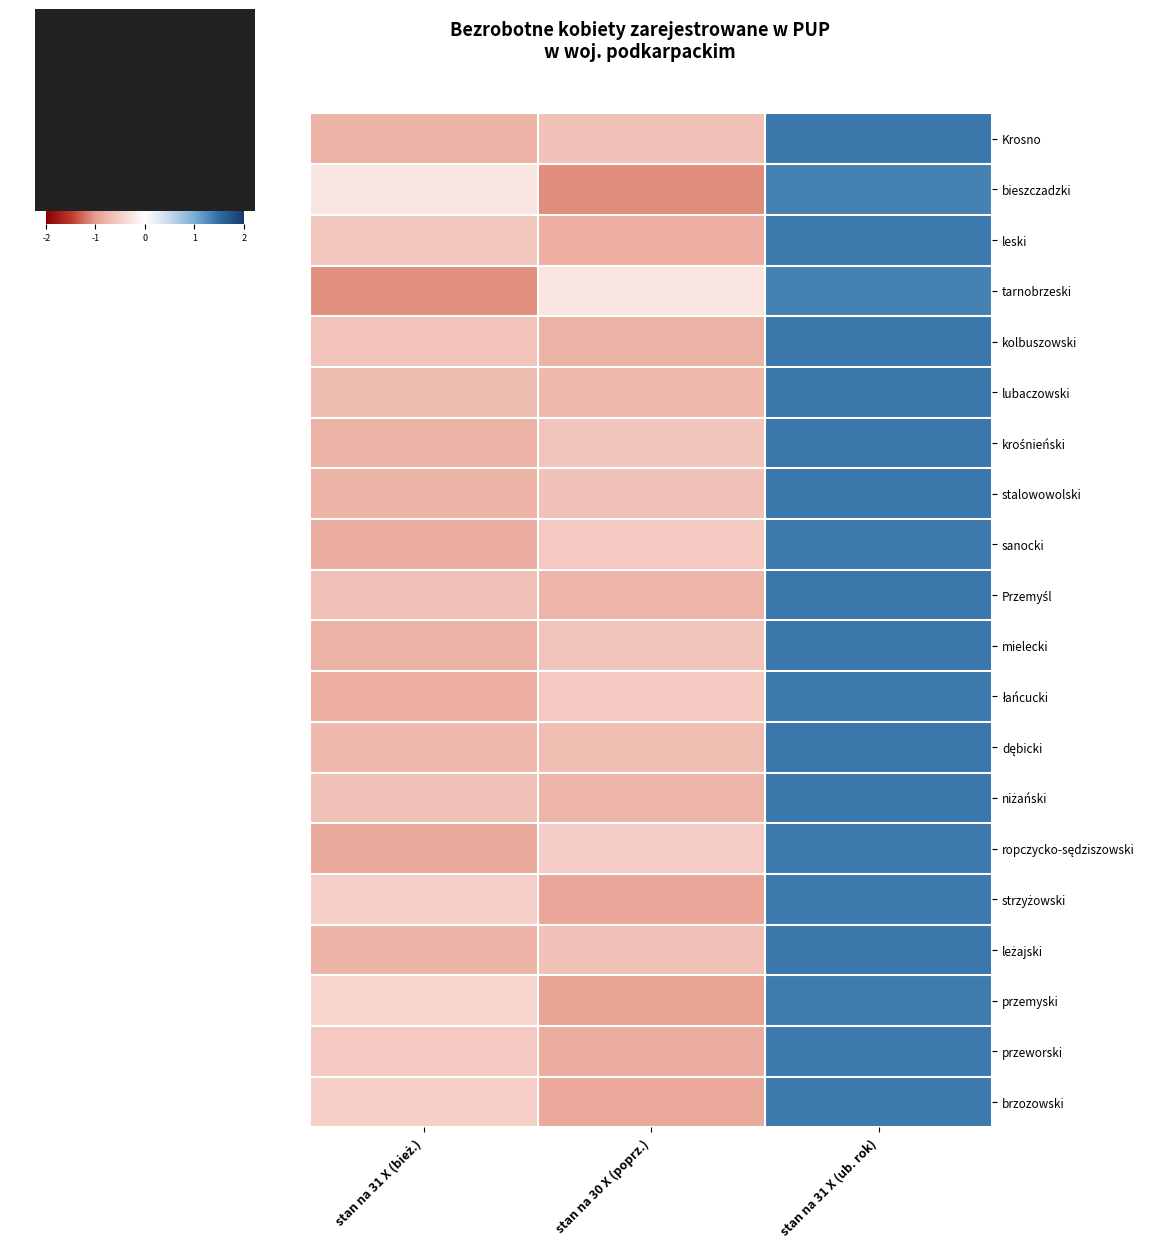

Which series has the widest spread of values?

bieszczadzki